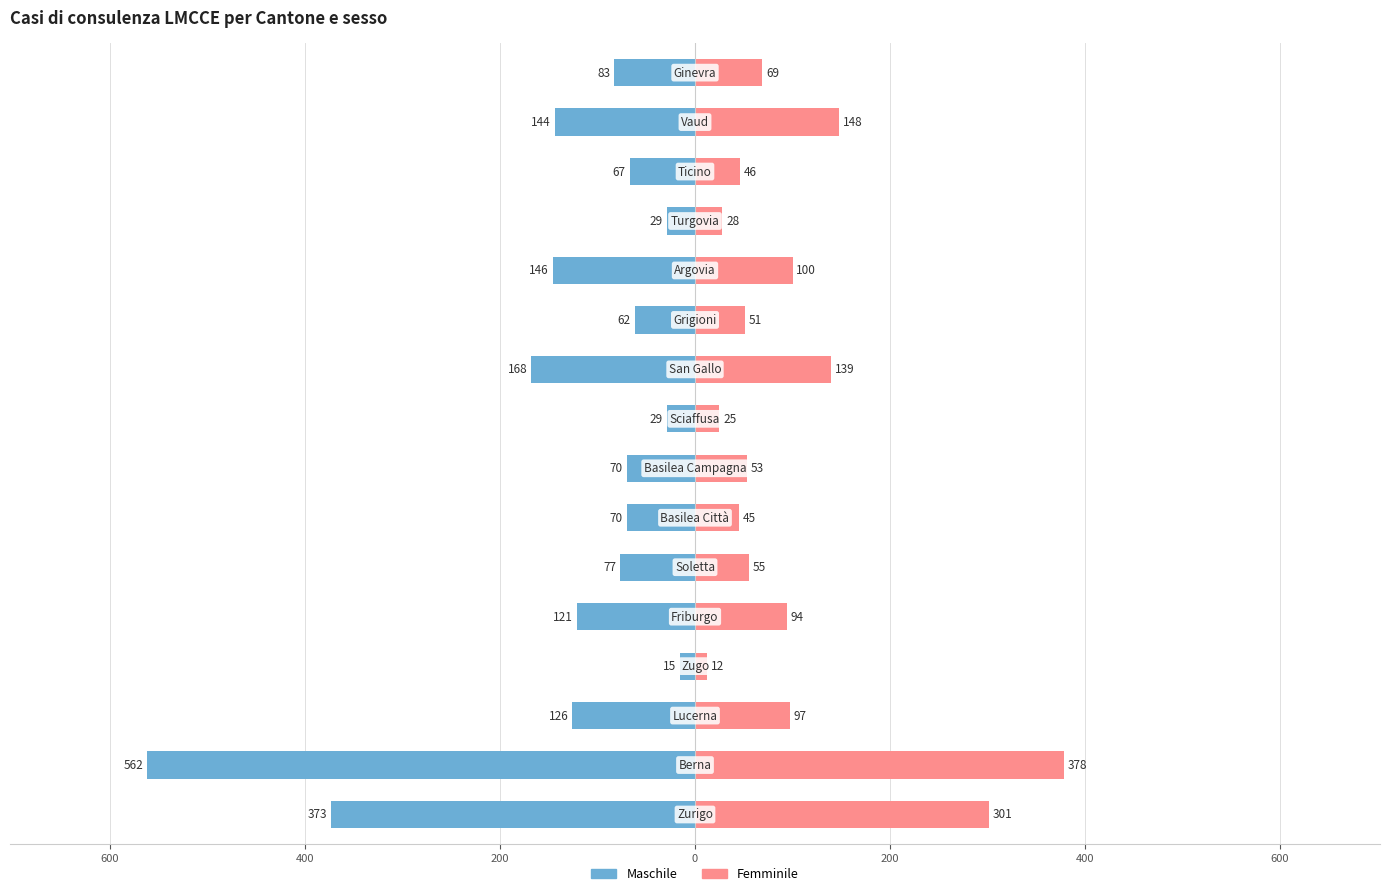

How many values in the Maschile series are below -77?

8